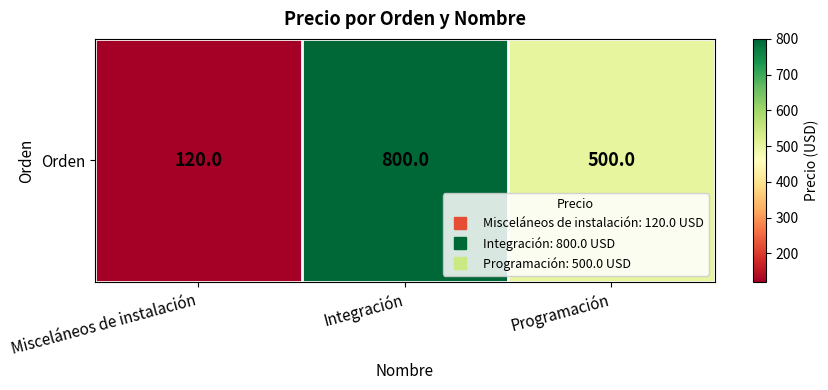

Reading right to left, list all the values displayed in this chart.

Programación=500	Integración=800	Misceláneos de instalación=120